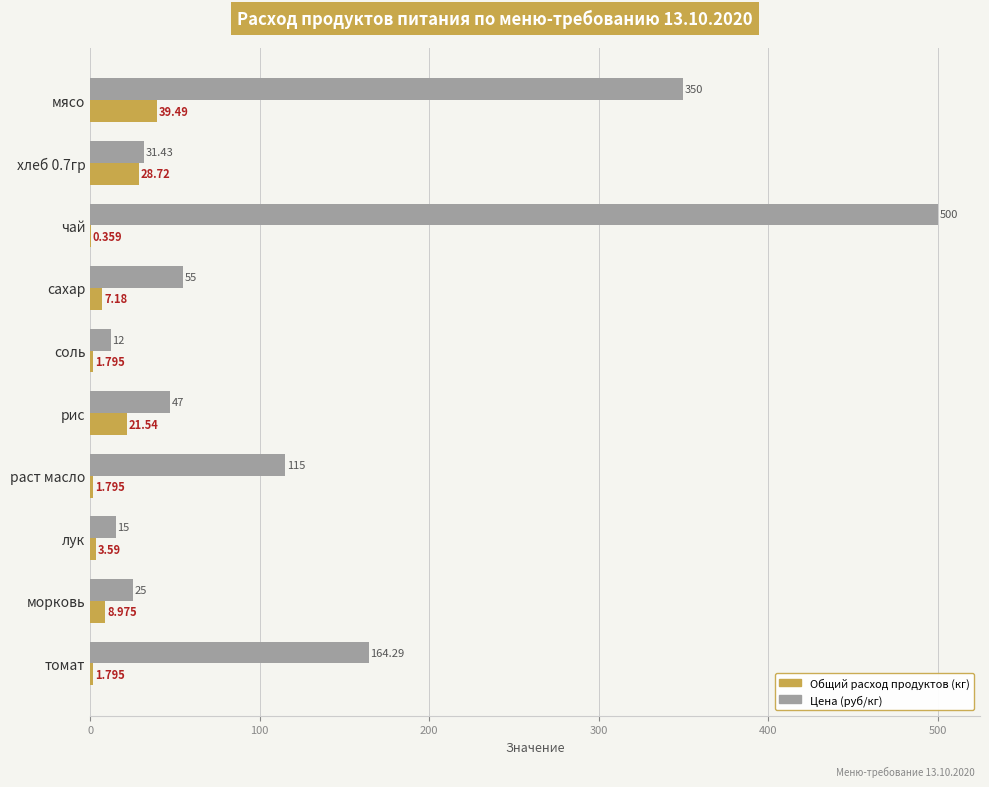

At which label is Общий расход продуктов (кг) closest to 19?

рис